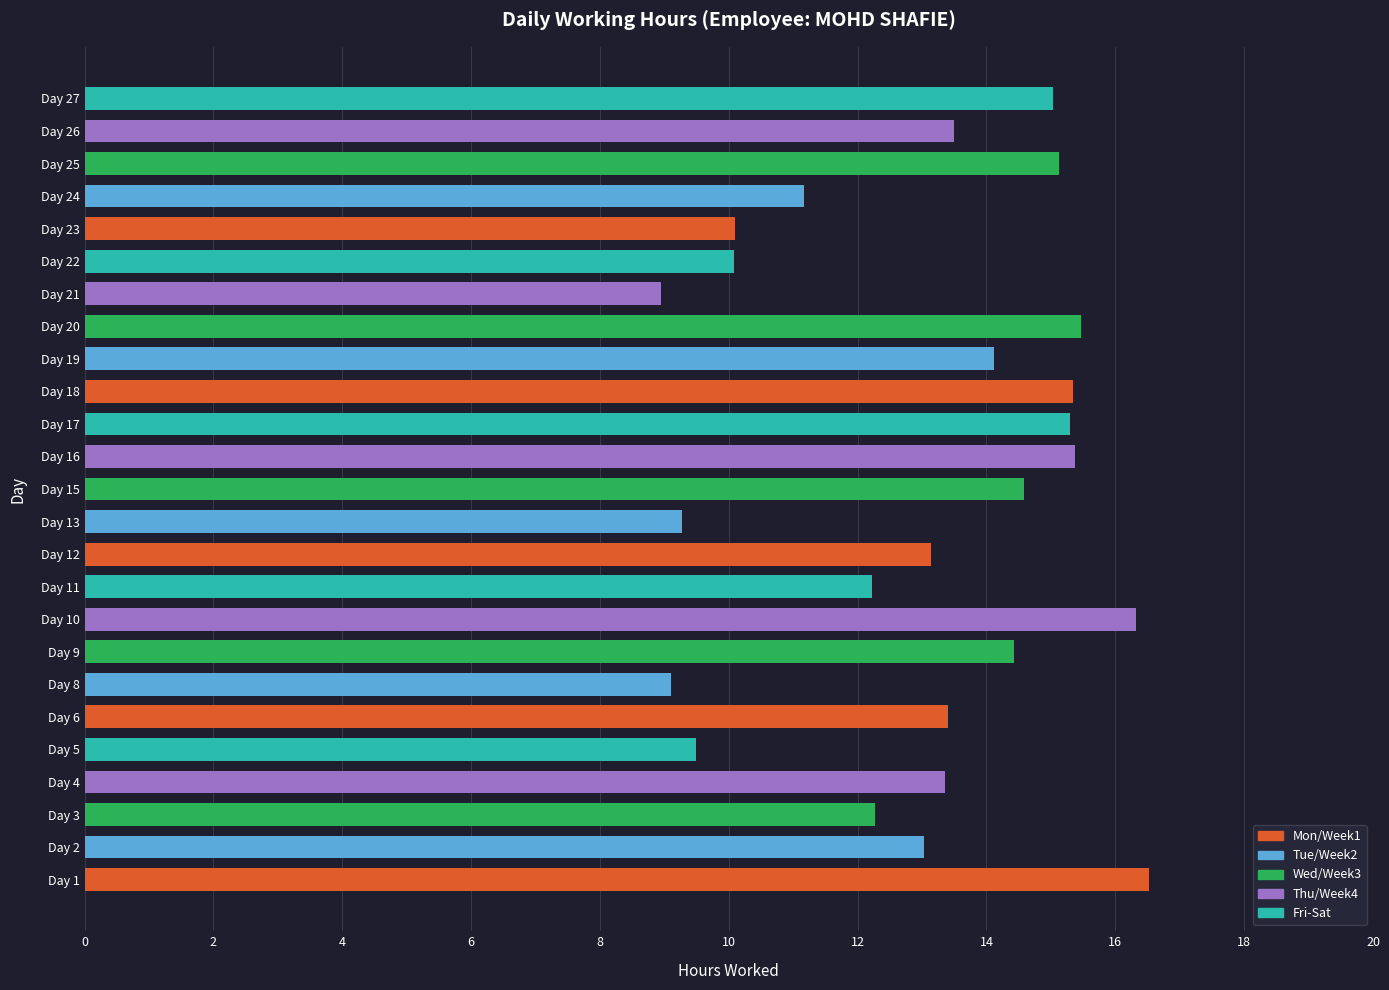

What is the difference between the maximum and second lowest values?

7.4